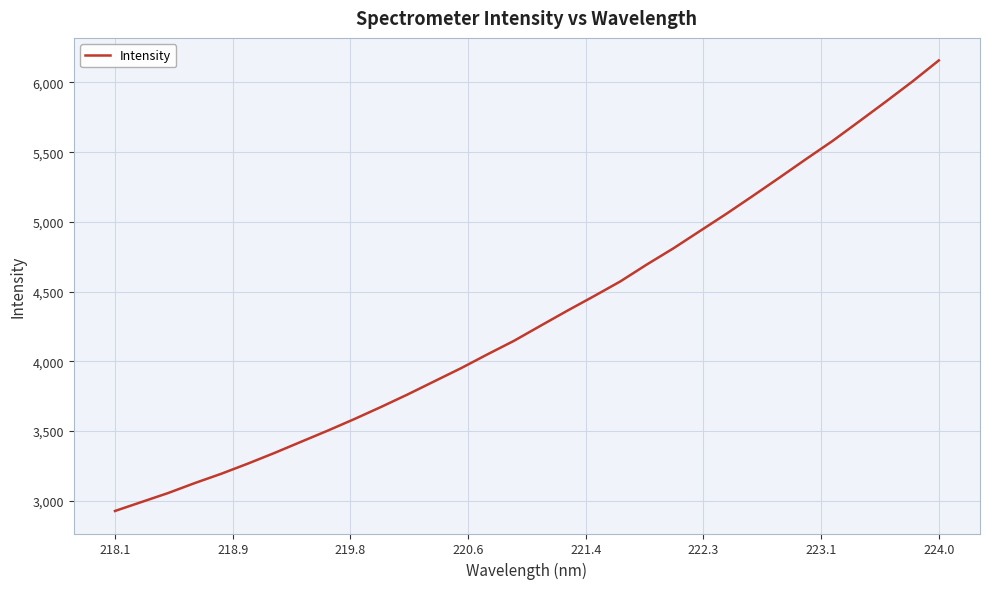

What is the minimum value shown in the chart?

2926.9